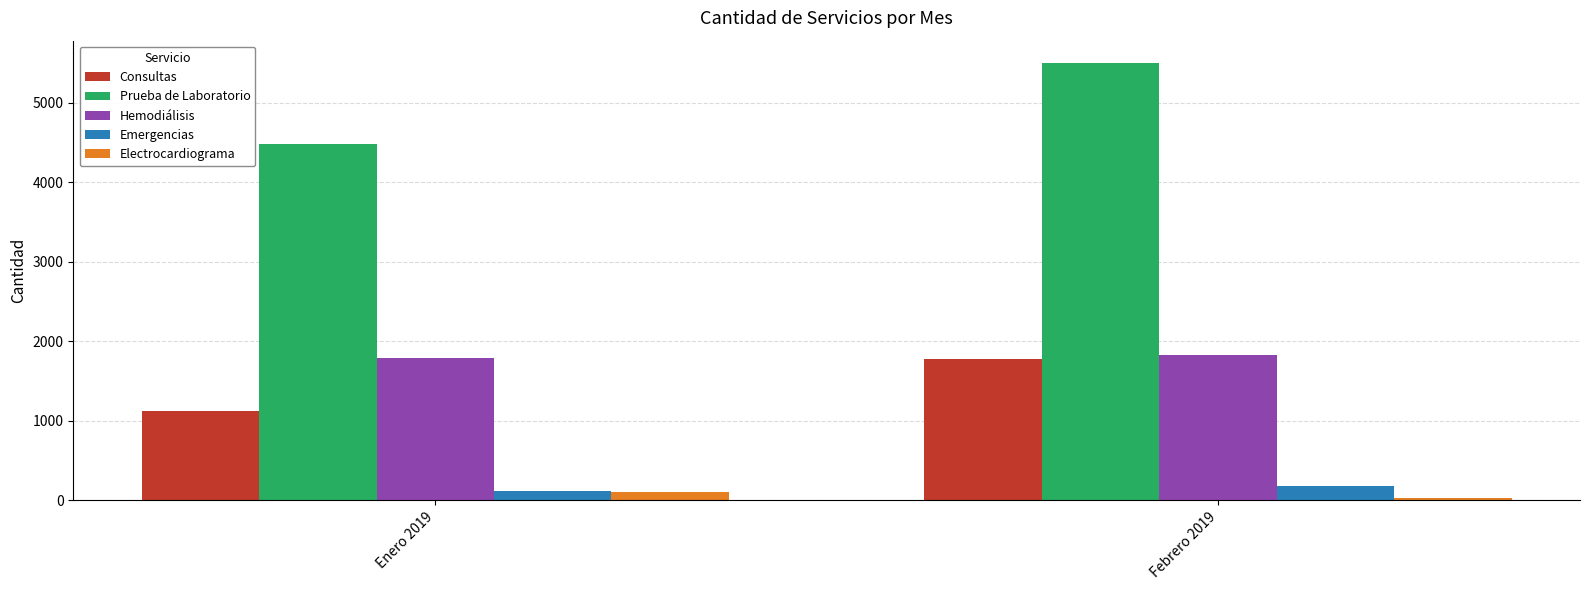

What is the value of the Electrocardiograma bar at the 2nd from the left?

29